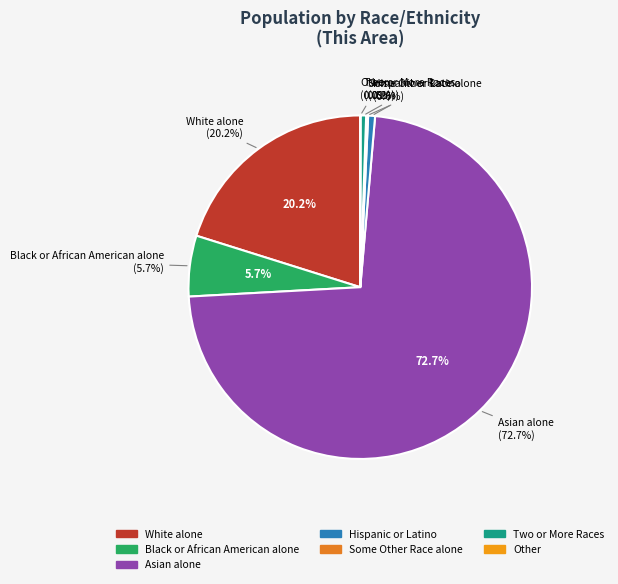

What is the ratio of the value at Asian alone to the value at Some Other Race alone?

397.3